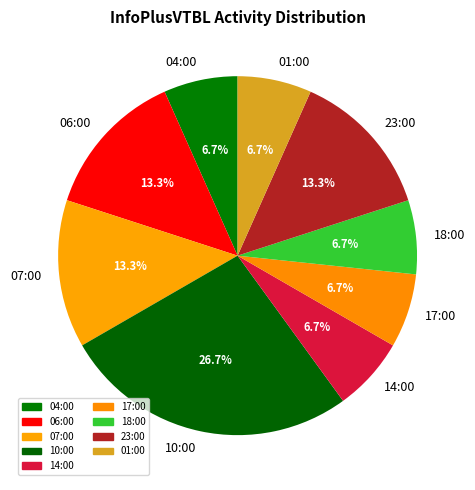

How many slices are in this pie chart?

9